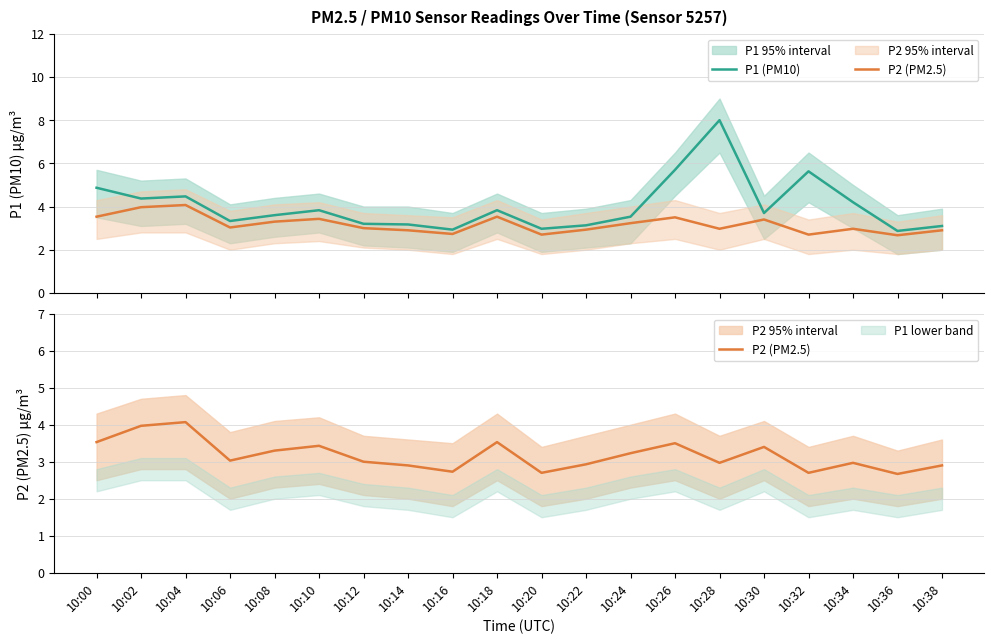

Rank the categories by P1 (PM10) value from lowest to highest.

10:36, 10:16, 10:20, 10:38, 10:22, 10:14, 10:12, 10:06, 10:24, 10:08, 10:30, 10:10, 10:18, 10:34, 10:02, 10:04, 10:00, 10:32, 10:26, 10:28